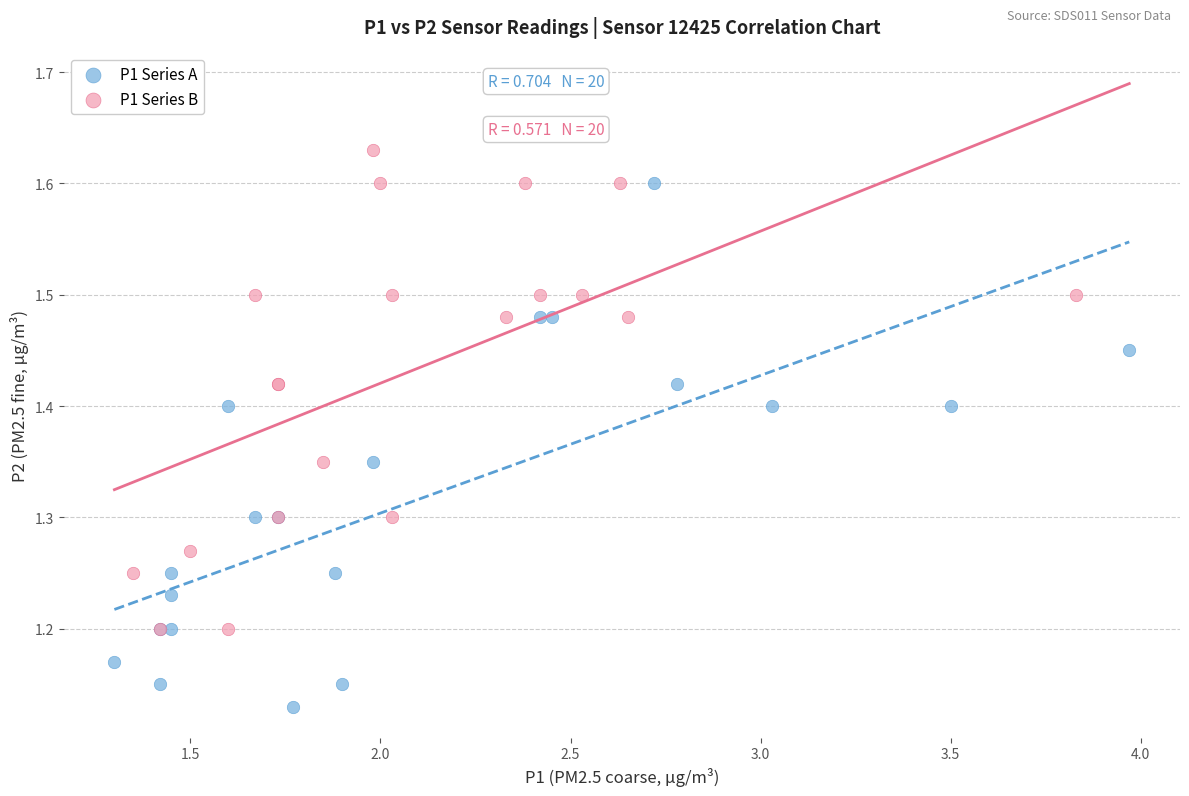

Which series reaches the minimum Y coordinate?

P1 Series A